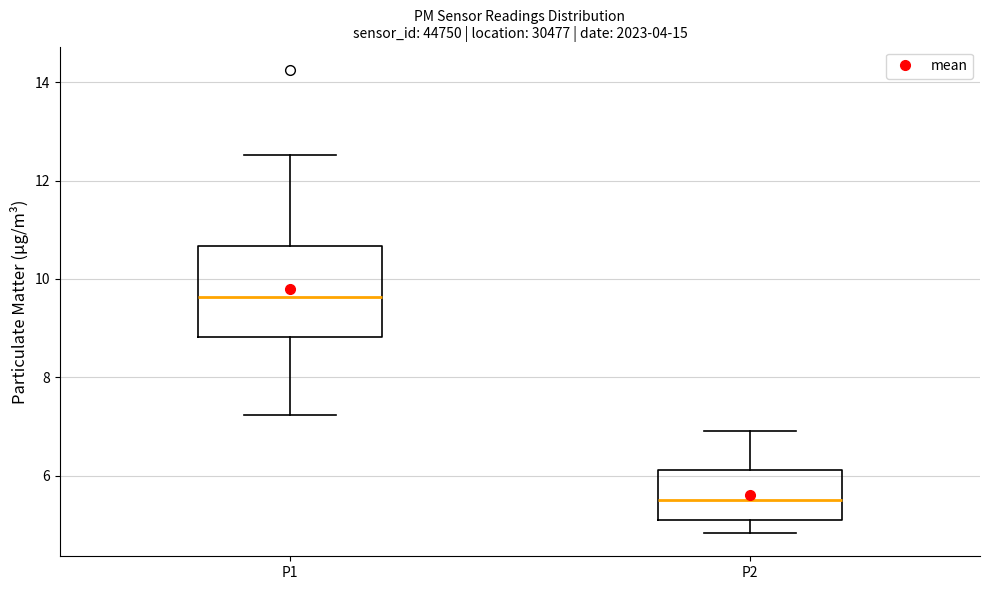

Which box is the tallest, from its lower edge to its upper edge?

P1